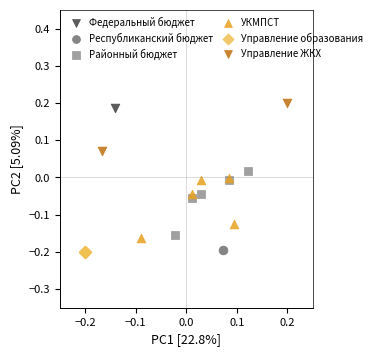

What are all the series names shown in the legend?

Федеральный бюджет, Республиканский бюджет, Районный бюджет, УКМПСТ, Управление образования, Управление ЖКХ